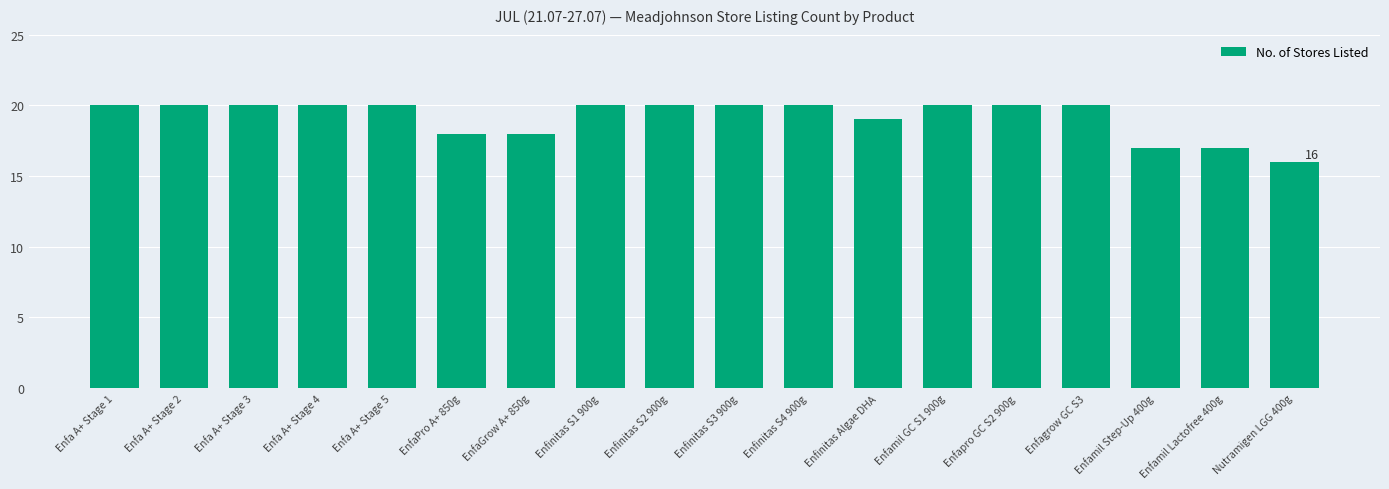

Reading left to right, extract all data points from this chart.

20	20	20	20	20	18	18	20	20	20	20	19	20	20	20	17	17	16